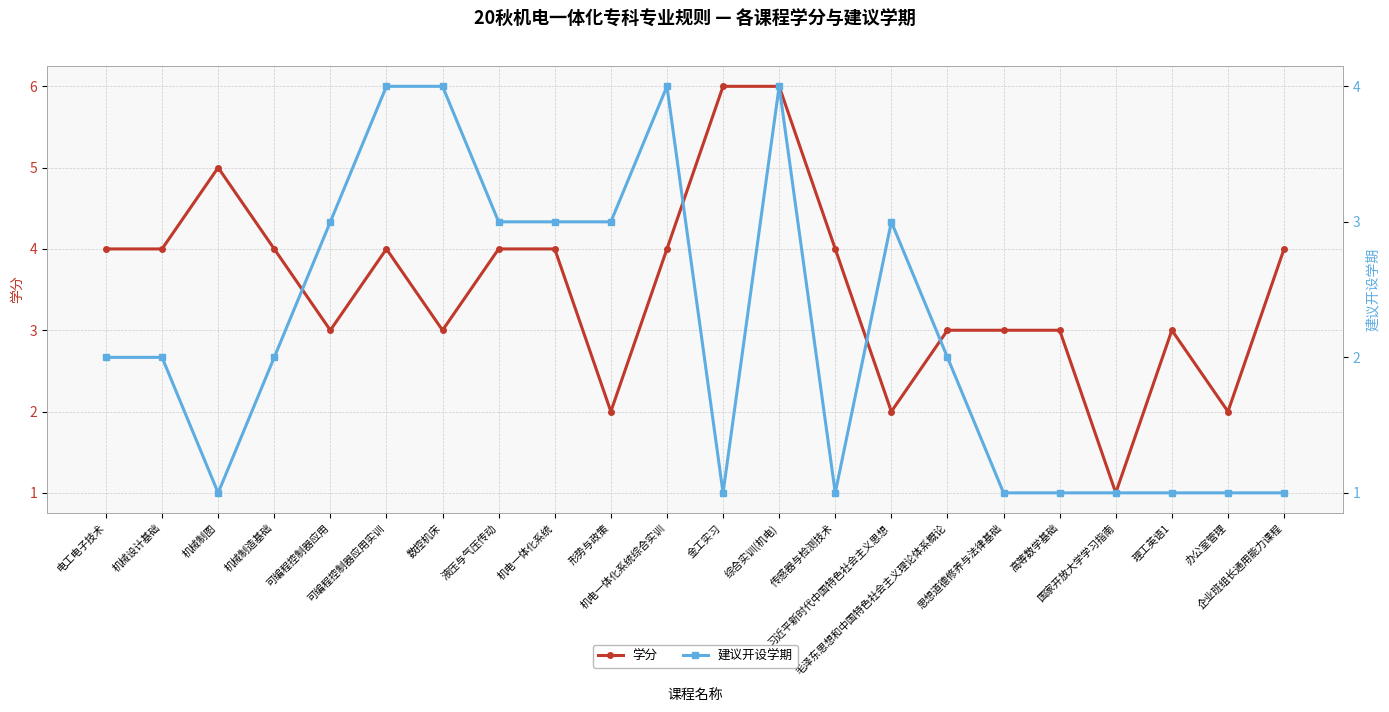

Is this an area chart (filled region under the line)?

No